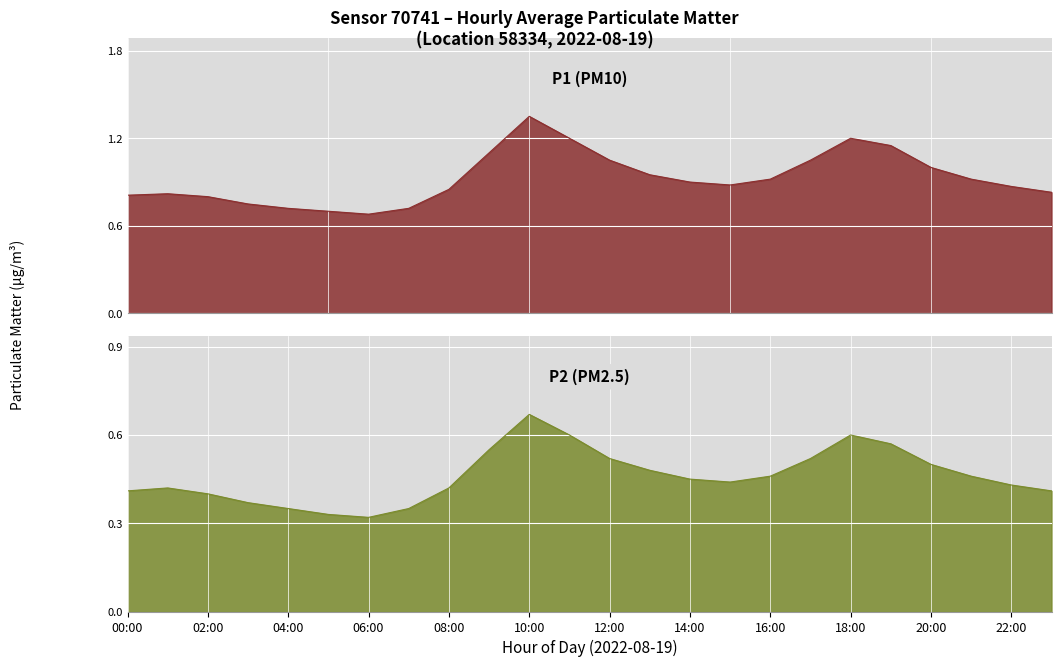

Which label corresponds to the smallest value in the chart?

06:00